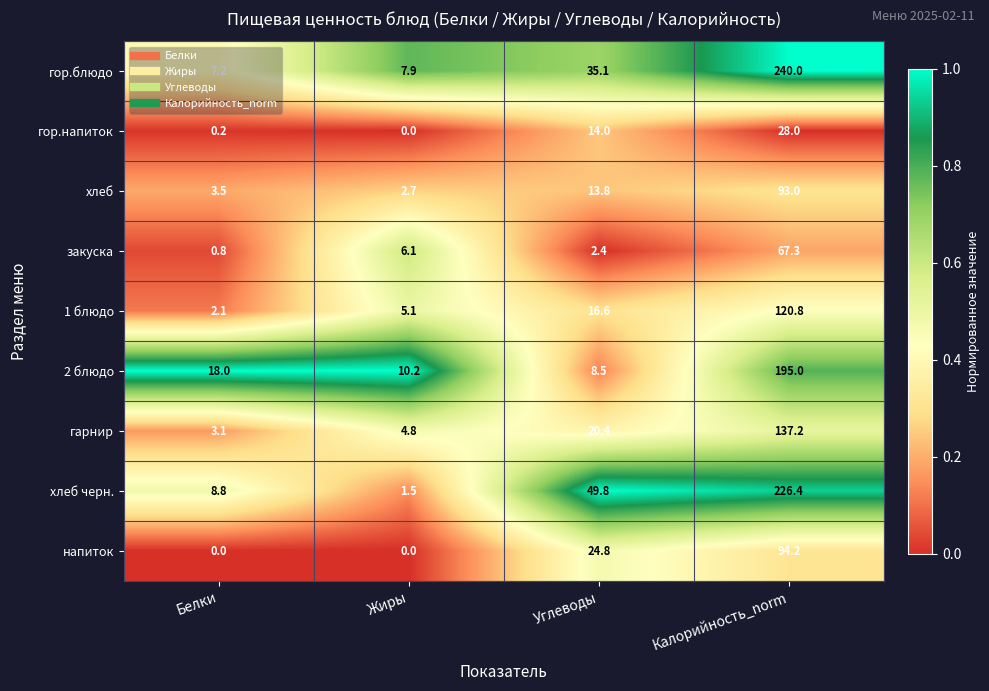

Which series has the largest total across all categories?

гор.блюдо